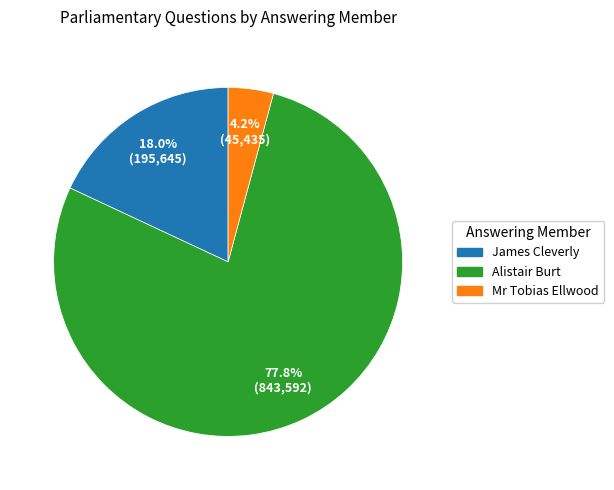

How many slices are in this pie chart?

3